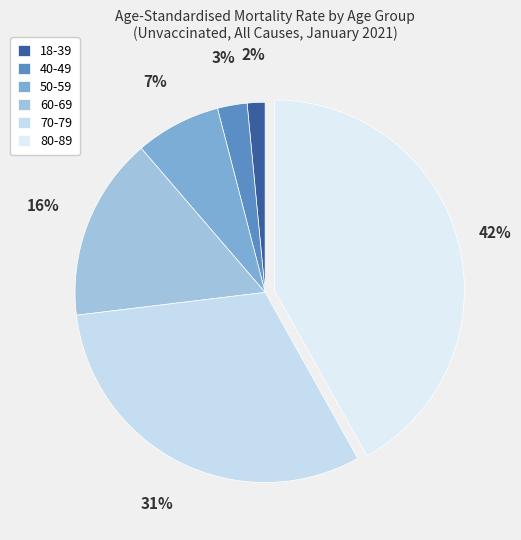

To the nearest percent, what is the difference between the 80-89 and 18-39 slice percentages?

40%